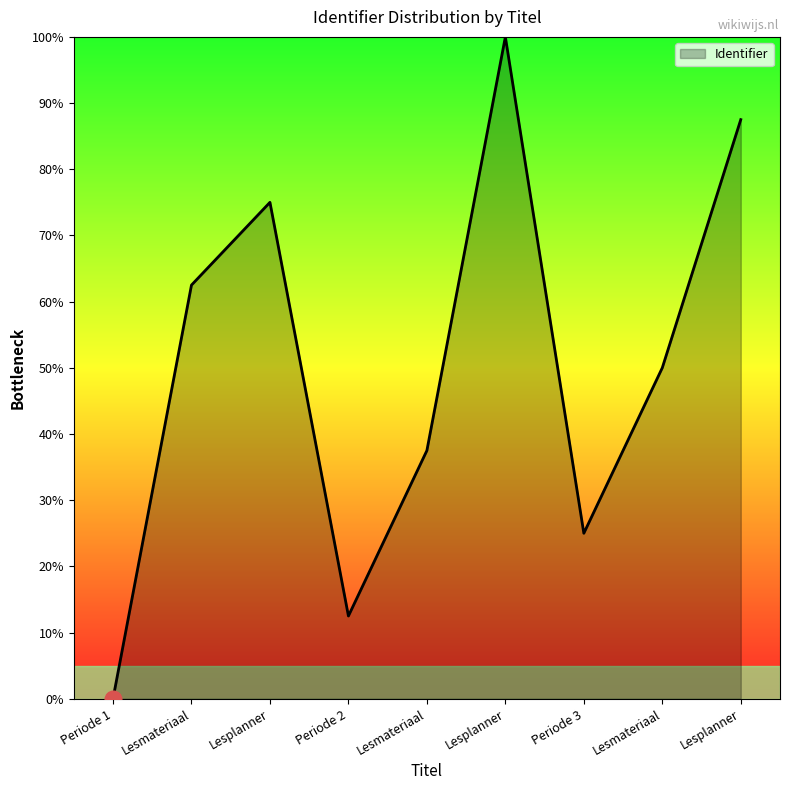

Where is the first local minimum?

Periode 2